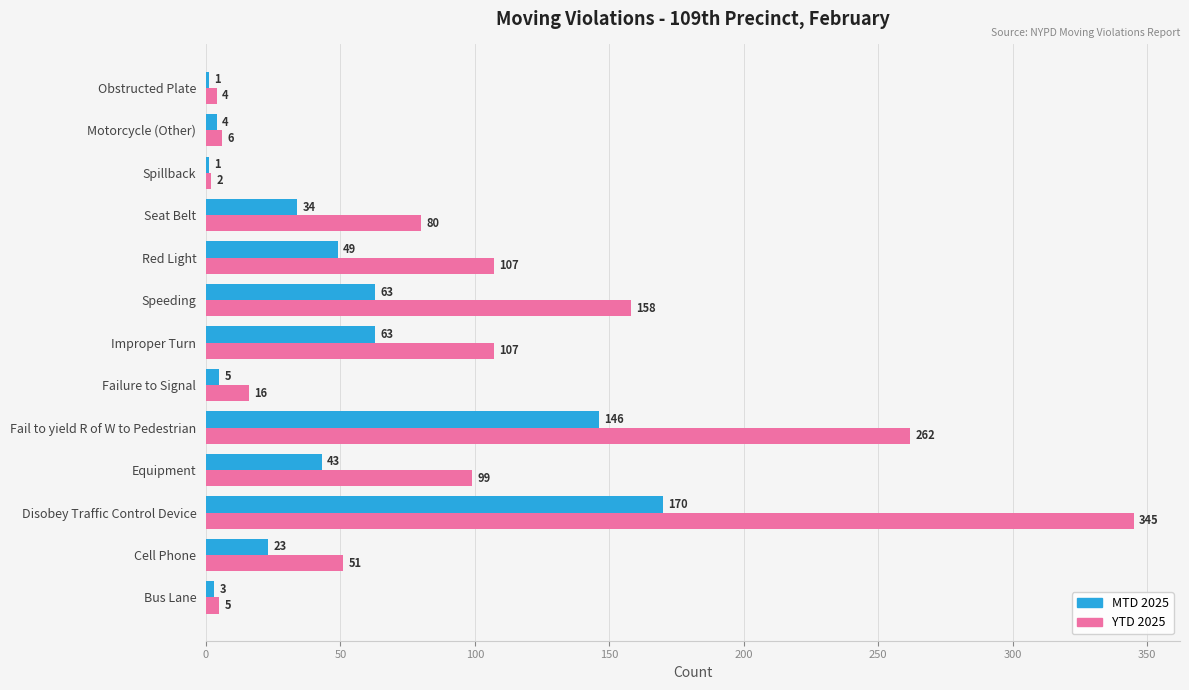

What is the sum of all YTD 2025 values?

1242